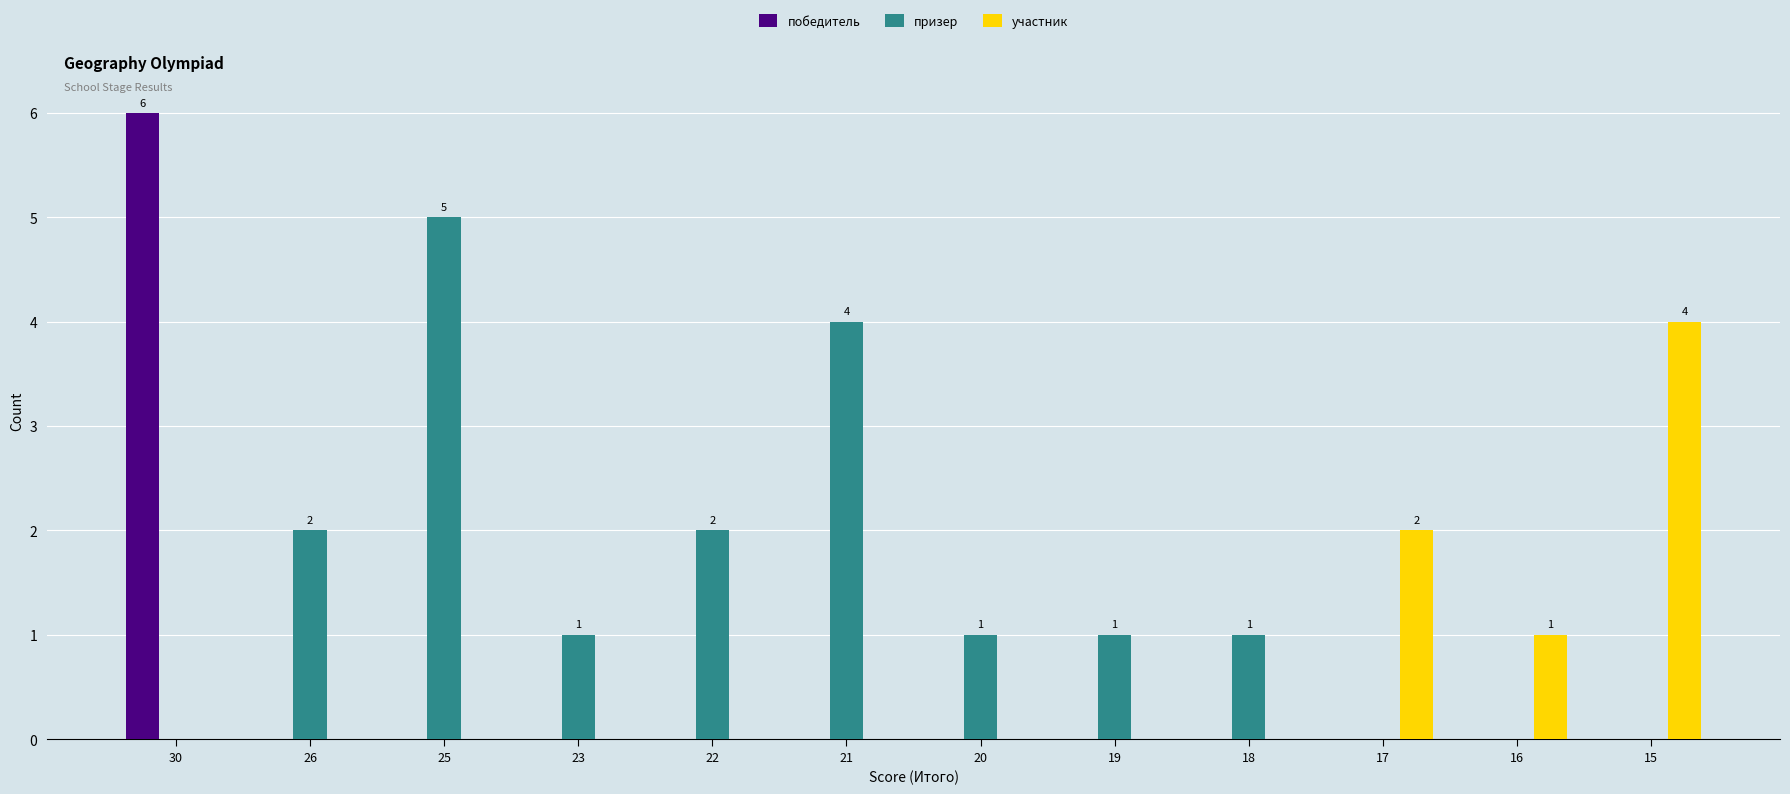

Which series has the largest total across all categories?

призер